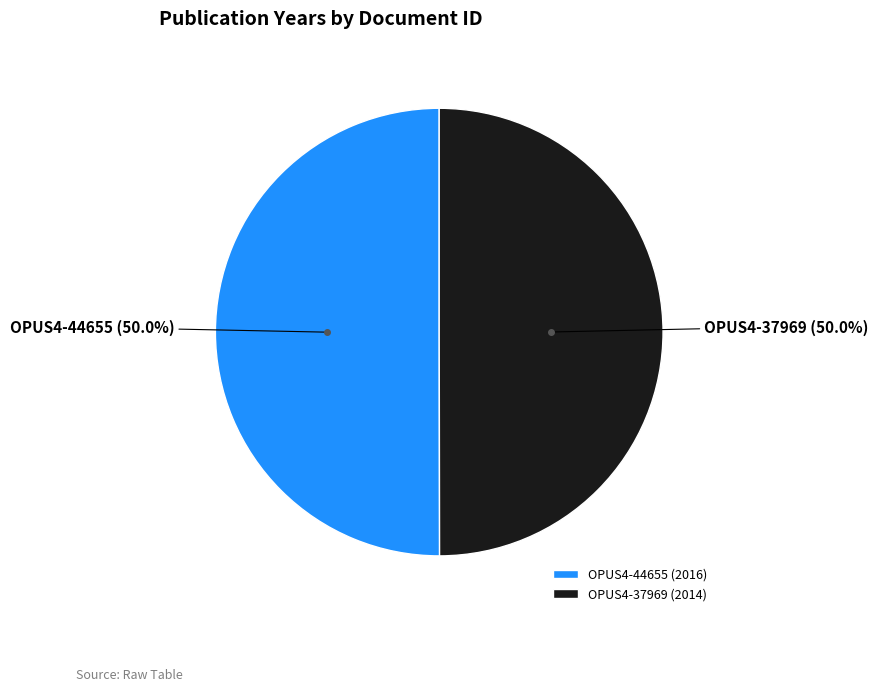

Approximately how many times larger is the value at OPUS4-37969 (2014) compared to OPUS4-44655 (2016)?

1.0